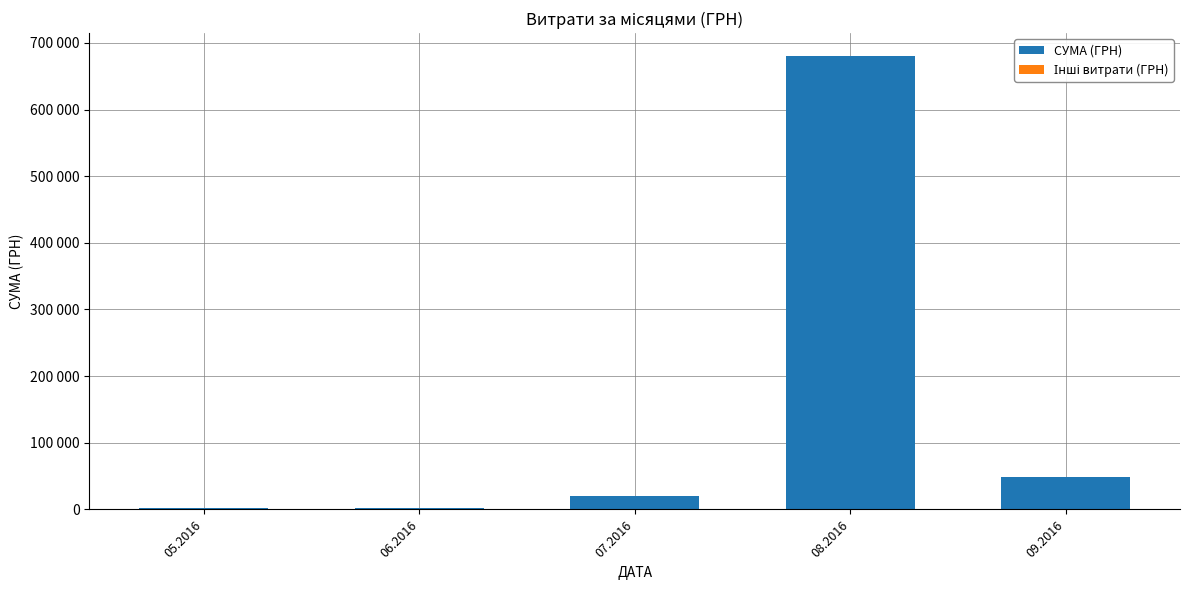

Is it true that СУМА (ГРН) equals 680547.8 at 08.2016?

True